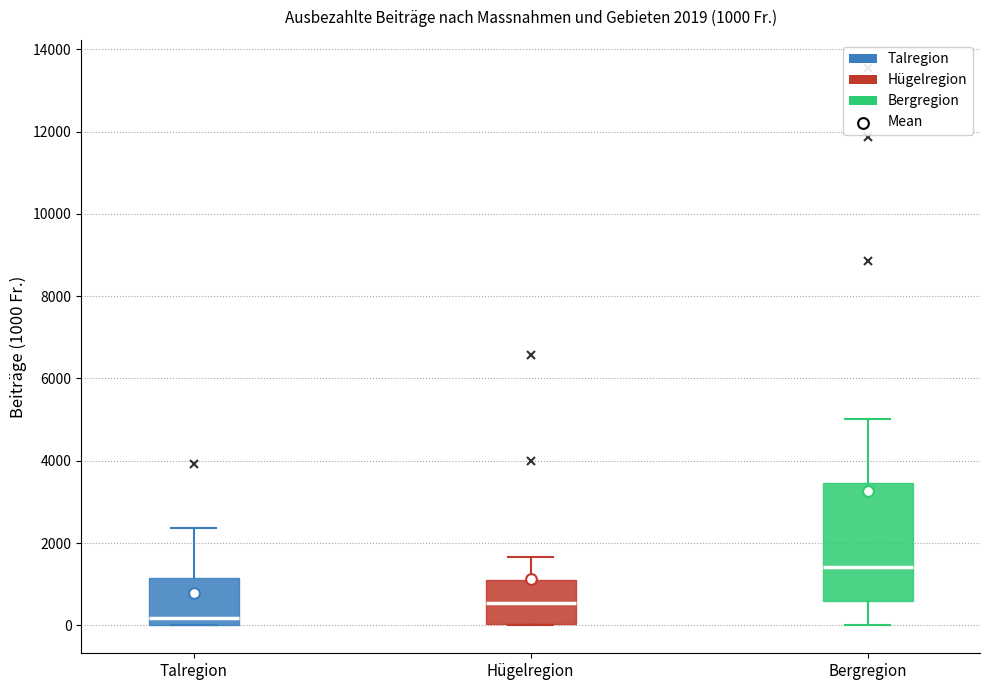

Which box has the highest median line?

Bergregion